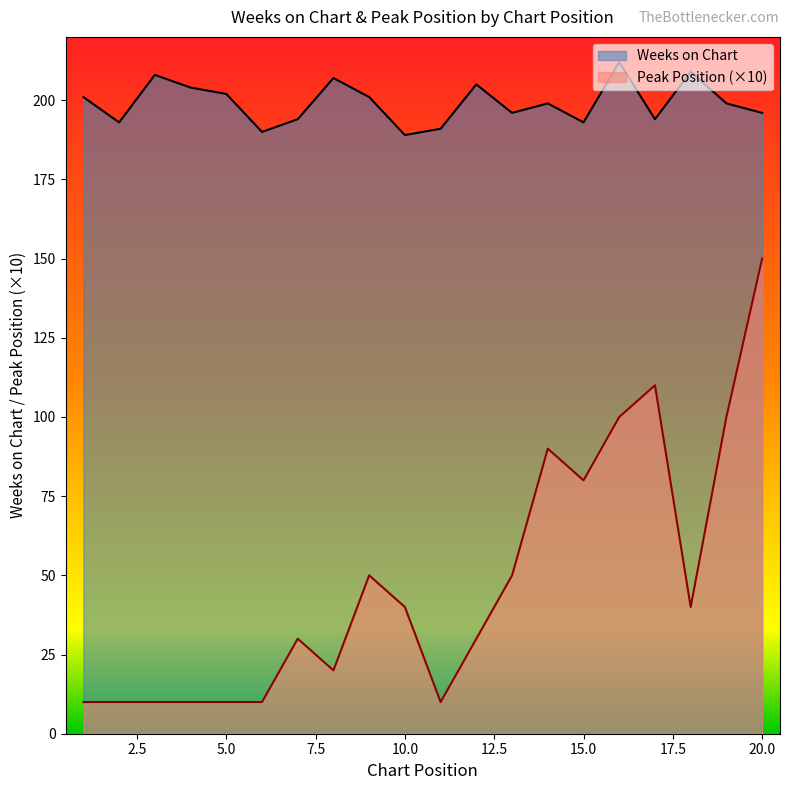

Which series has the widest spread of values?

Peak Position (×10)